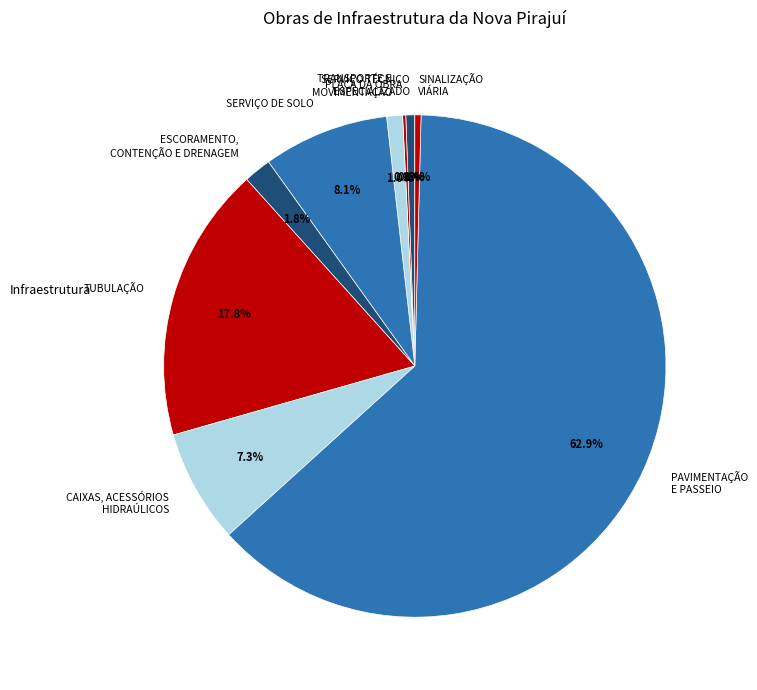

Which slice is the largest?

PAVIMENTAÇÃO E PASSEIO